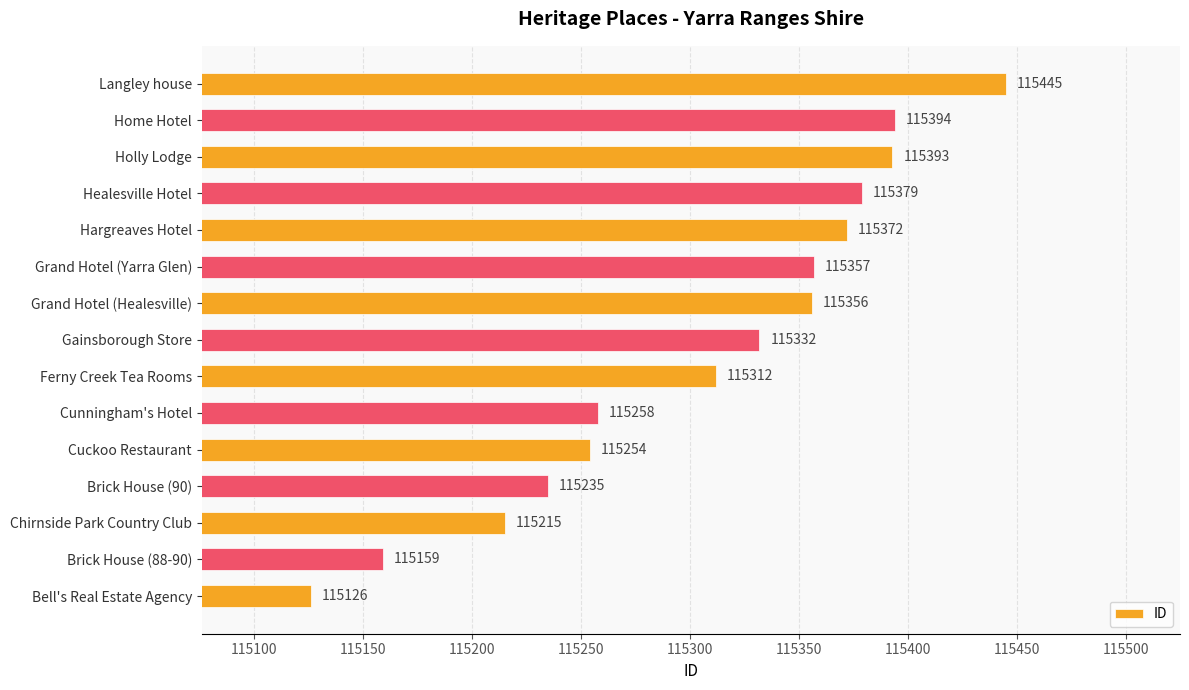

At which label is the value closest to 115285?

Cunningham's Hotel